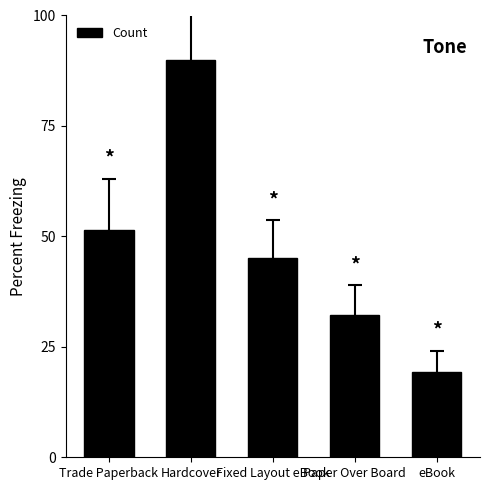

What is the smallest value displayed?

19.3